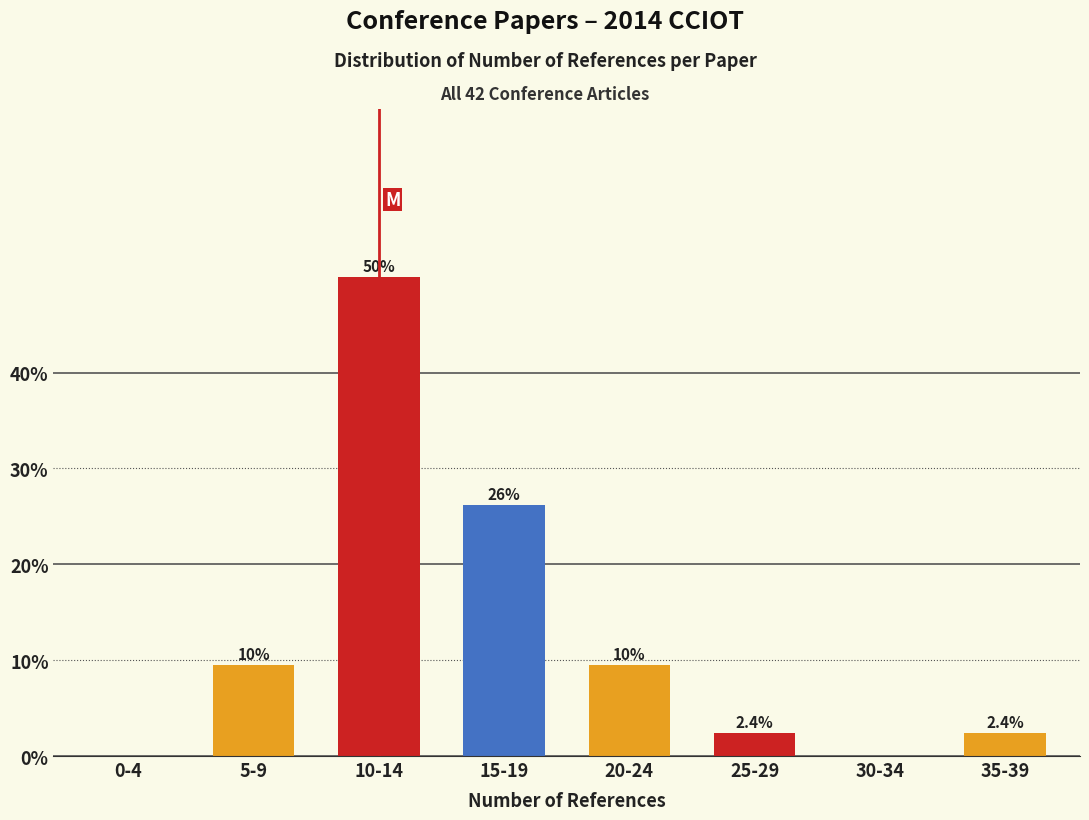

Reading left to right, what are all the values shown in this chart?

0-4=0.0	5-9=9.5	10-14=50.0	15-19=26.2	20-24=9.5	25-29=2.4	30-34=0.0	35-39=2.4